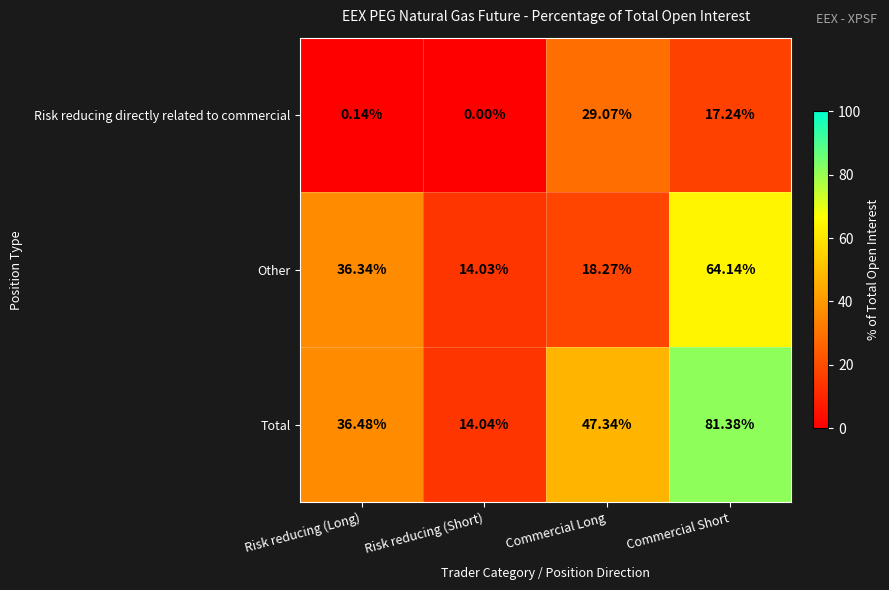

List the series in order of their overall mean, highest first.

Total, Other, Risk reducing directly related to commercial